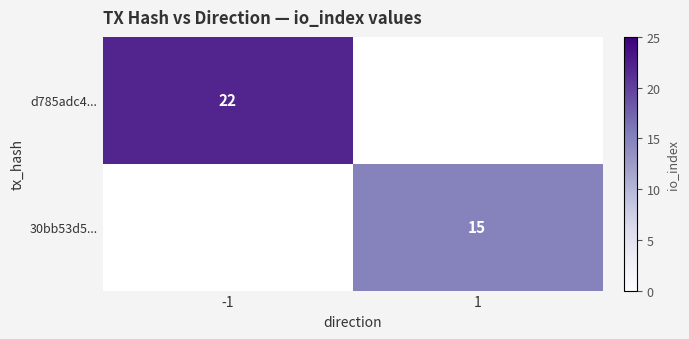

Is it true that d785adc4... equals 14 at -1?

False